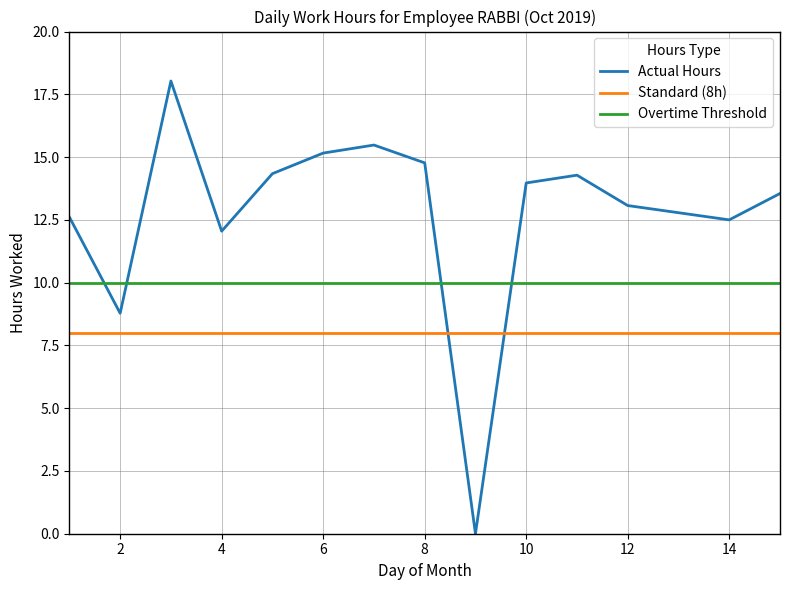

True or false: Actual Hours and Overtime Threshold intersect in this chart.

True